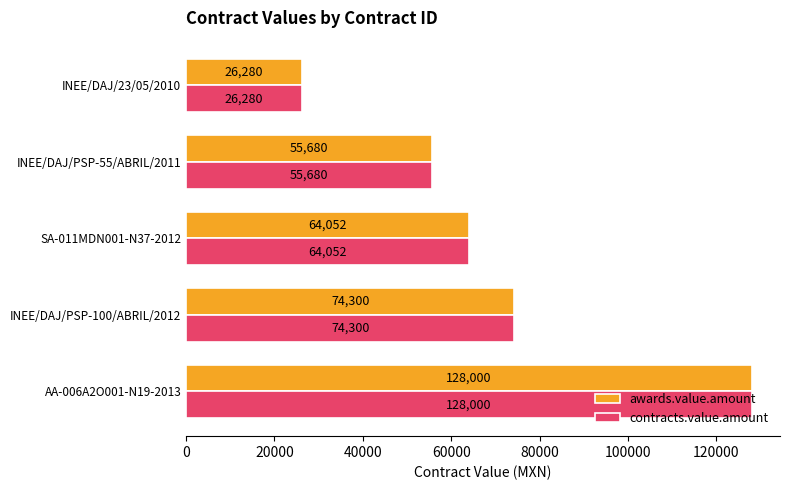

The value of awards.value.amount at AA-006A2O001-N19-2013 is 128000.0. True or false?

True